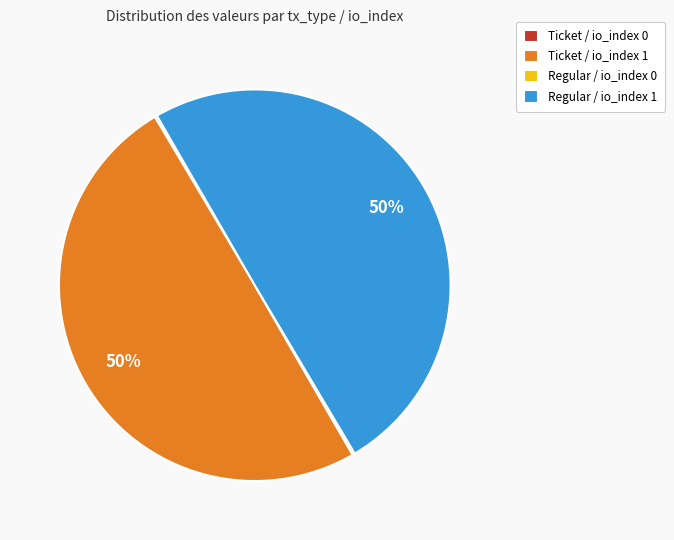

Is it true that Regular / io_index 1 is 50% of the pie?

True